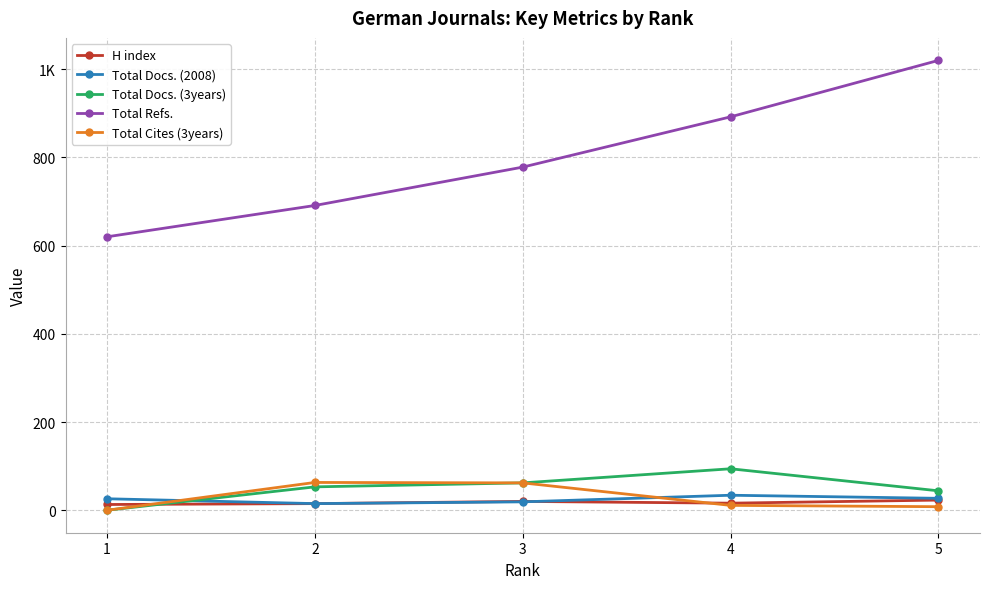

What is the difference between the second highest and second lowest values in the H index series?

5